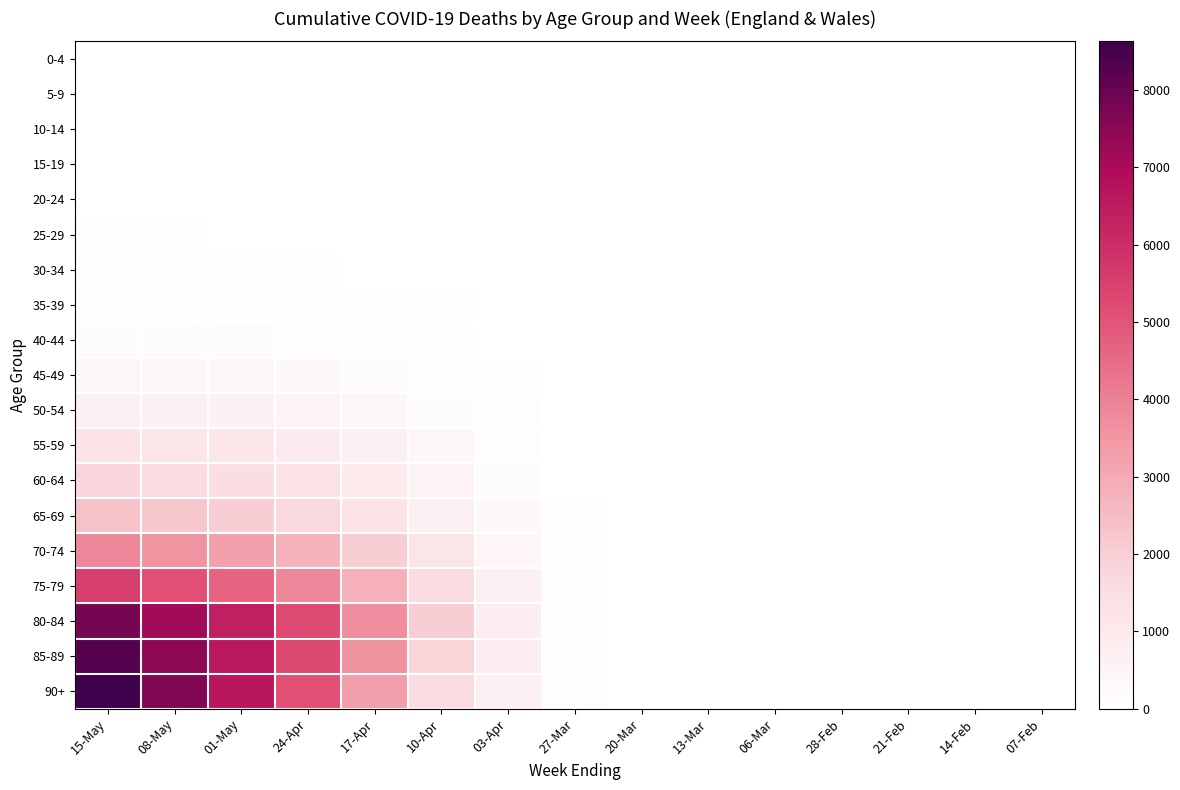

Which series changed the most between 27-Mar and 21-Feb?

85-89